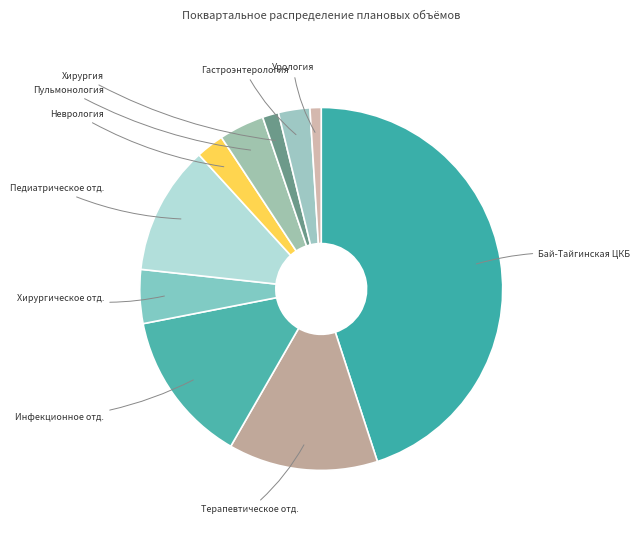

Count the number of slices in the pie.

10